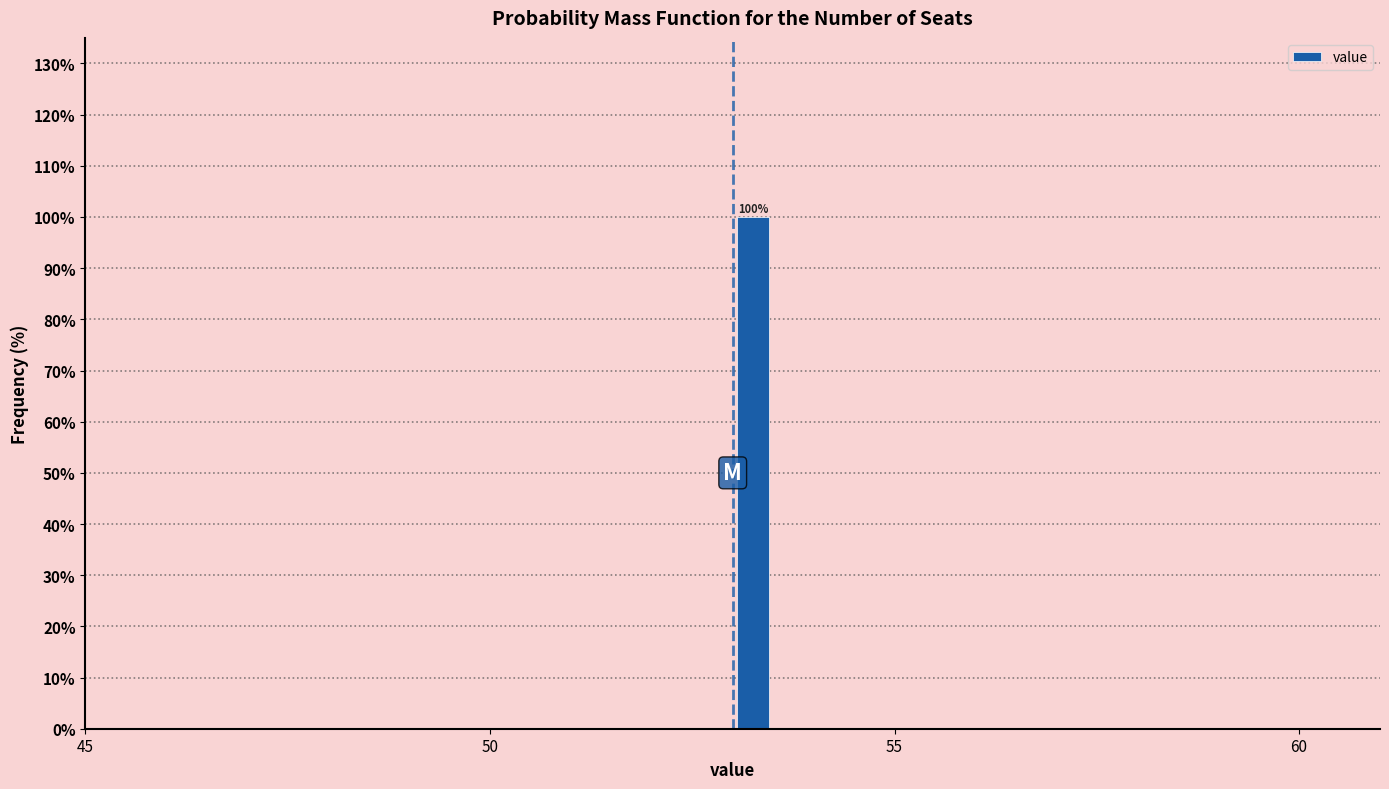

Around what value on the x-axis is the tallest bar? Give the approximate position of its centre, as read against the axis.

53.5